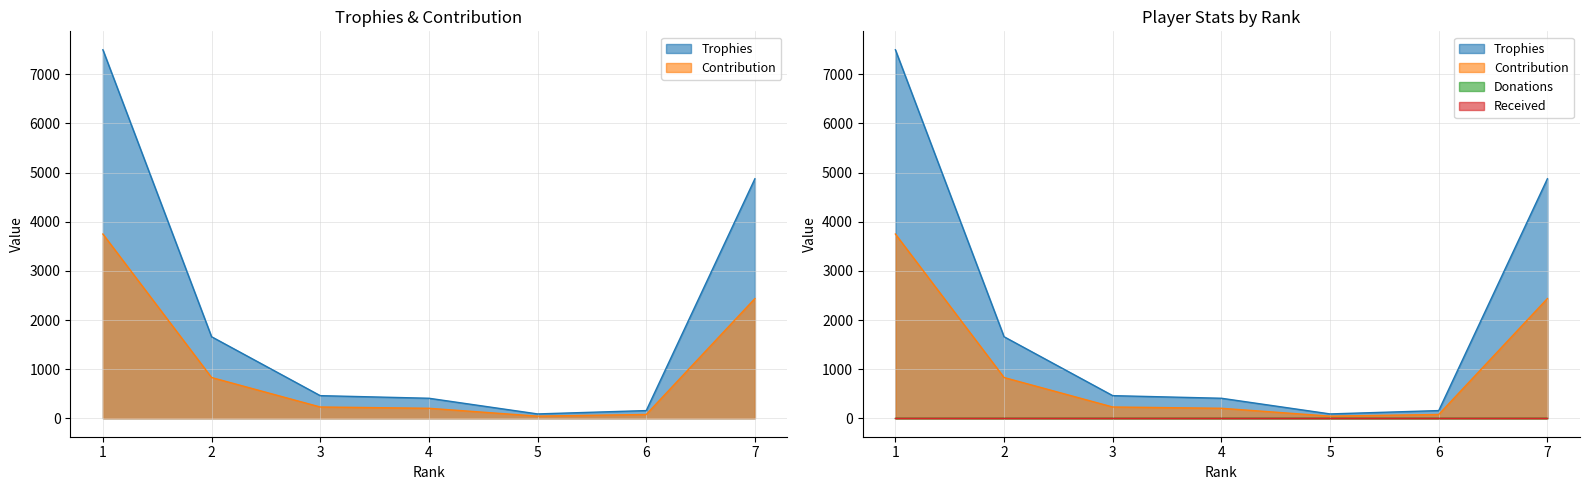

Which label corresponds to the largest value in the chart?

1